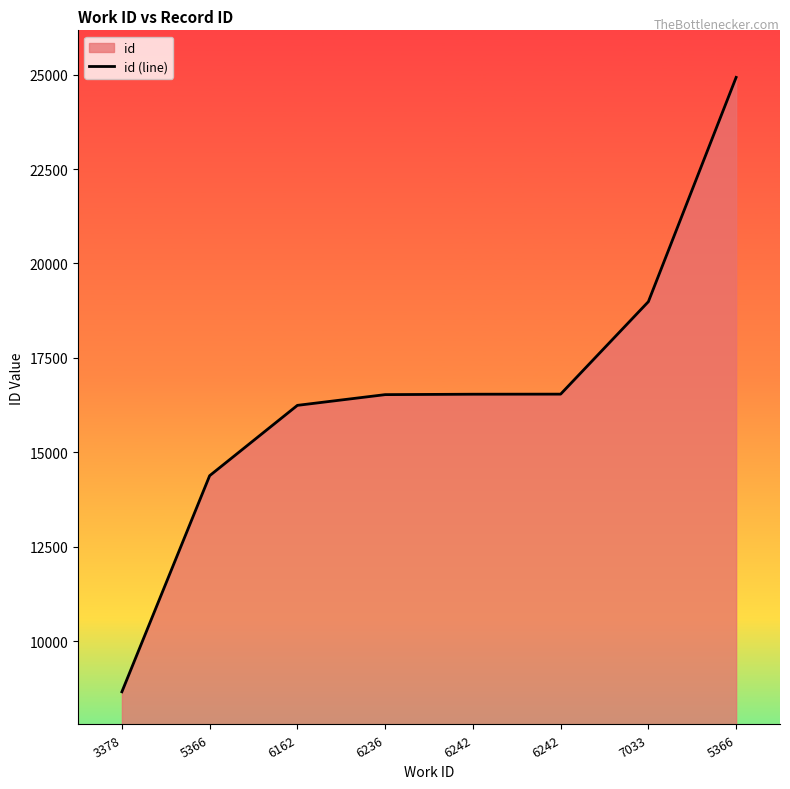

What value does the data have at 6242, to the nearest 100?

16500